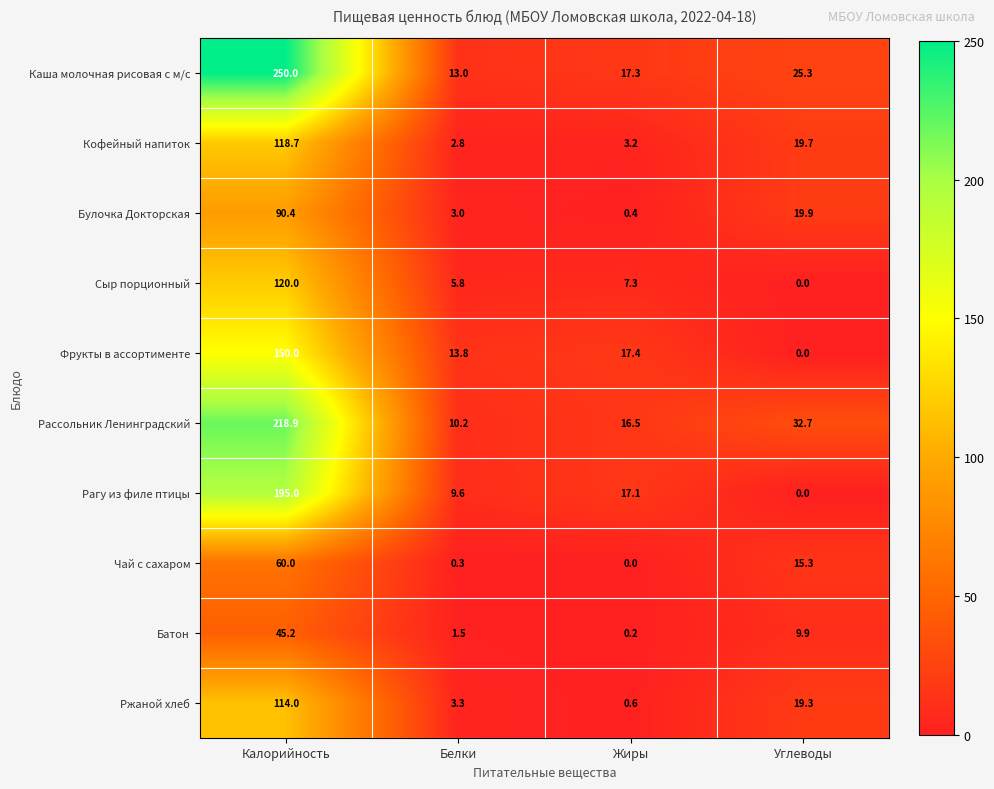

What is the maximum value shown in the chart?

250.0